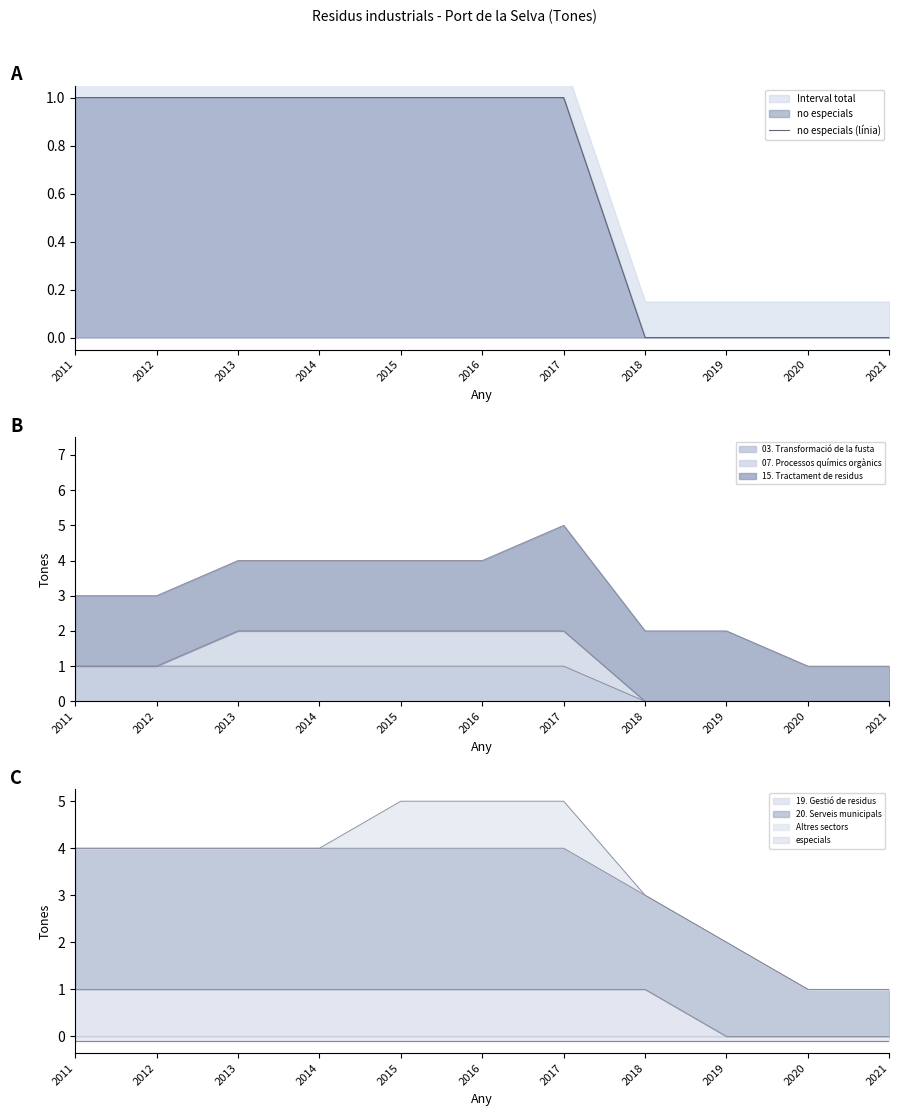

The value of no especials (línia) at 2014 is 1. True or false?

True